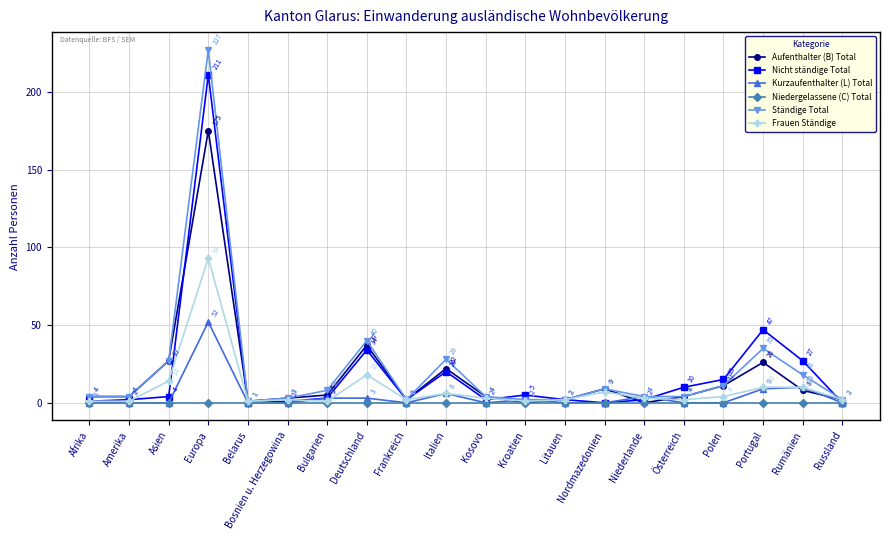

Where is the first local minimum for Nicht ständige Total?

Belarus